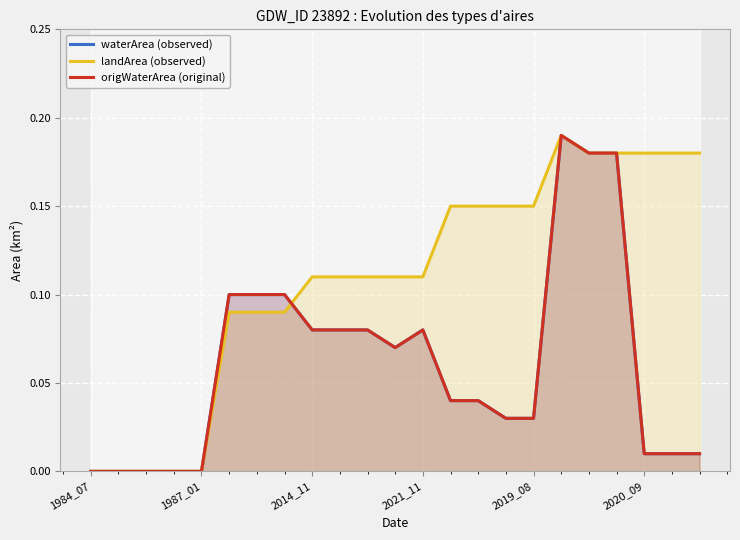

What is the sum of the landArea (observed) values at 10 and 2021_11?

0.1